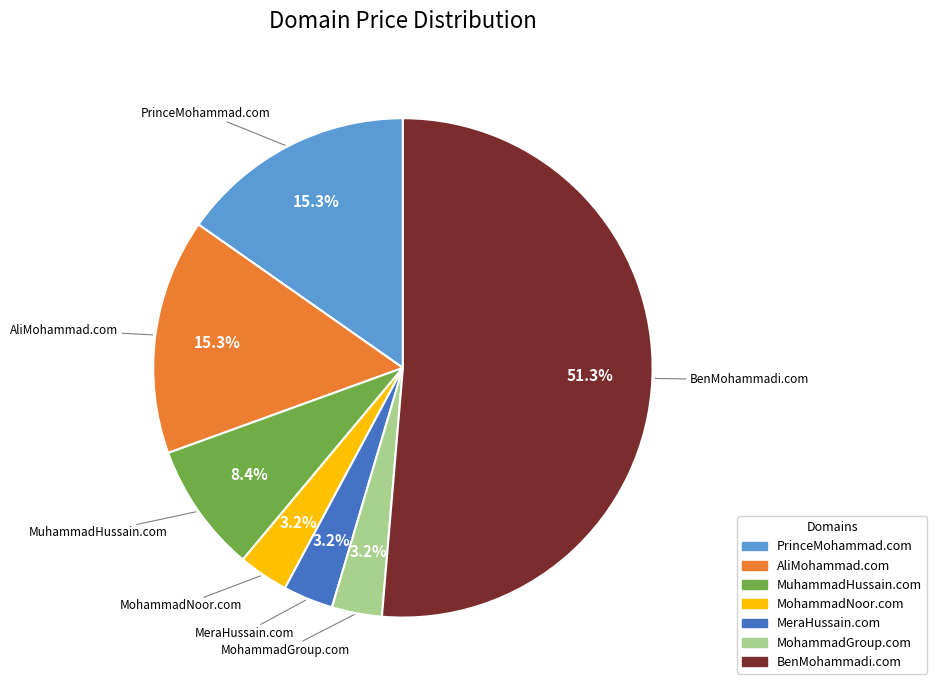

To the nearest percent, what is the combined percentage of BenMohammadi.com and MuhammadHussain.com?

60%